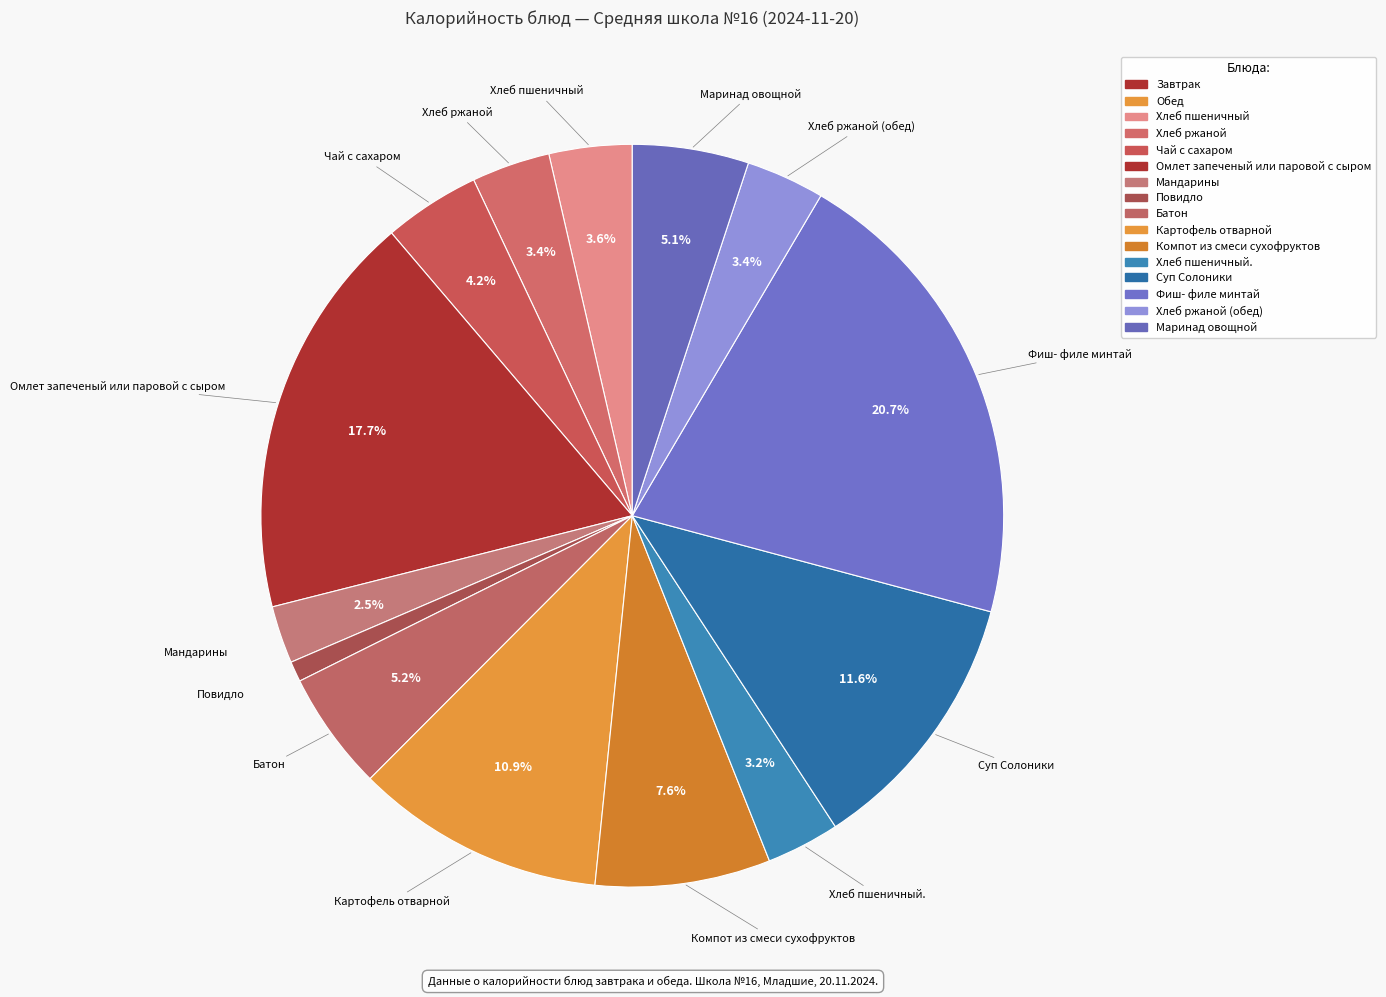

To the nearest percent, what is the average slice percentage?

7%